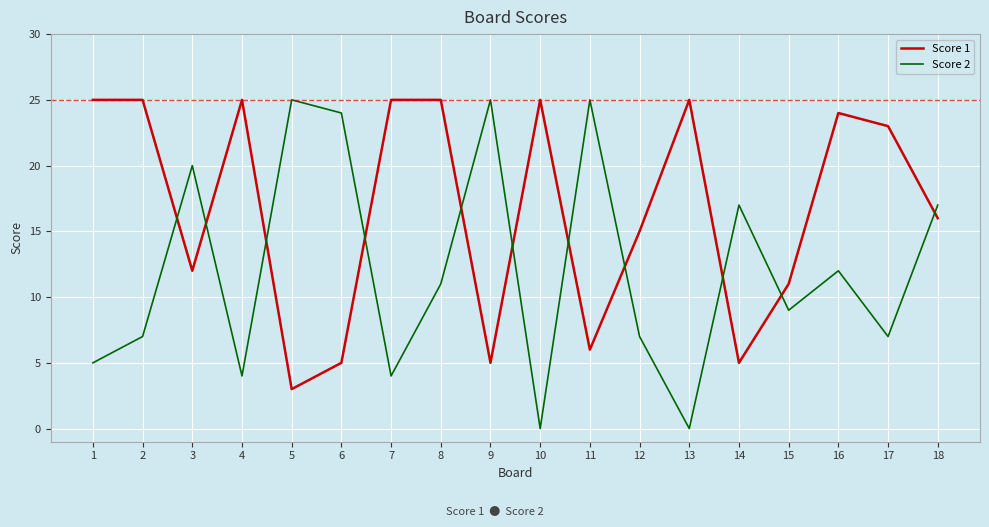

How many series are shown in this chart?

2